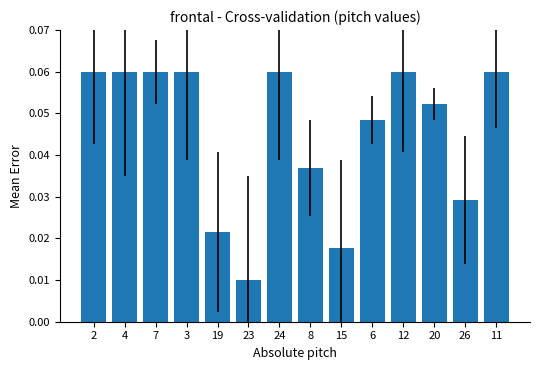

What is the sum of all values?

0.6